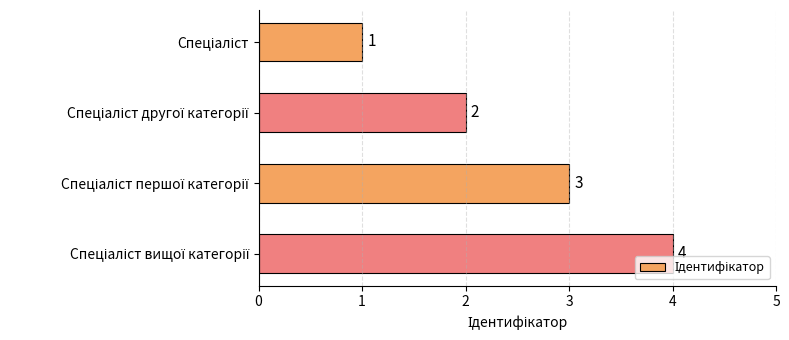

What is the sum of all values?

10